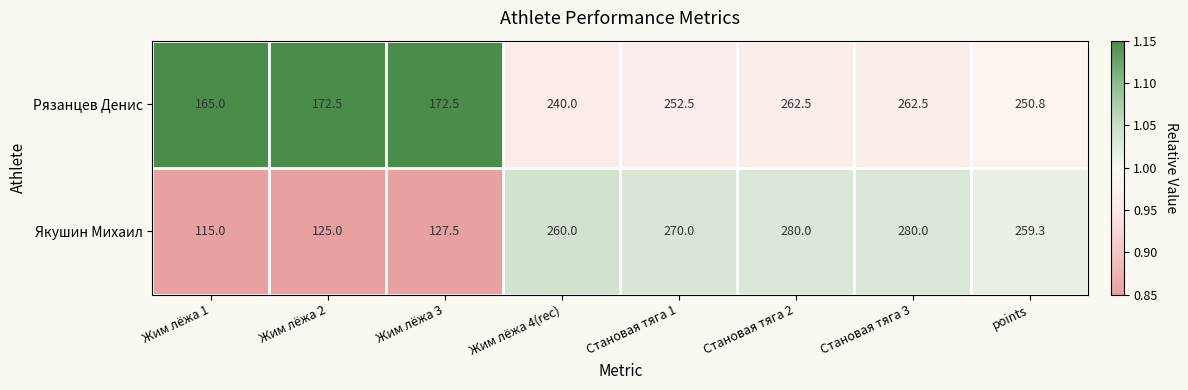

The value of Якушин Михаил at Жим лёжа 3 is 127.5. True or false?

True